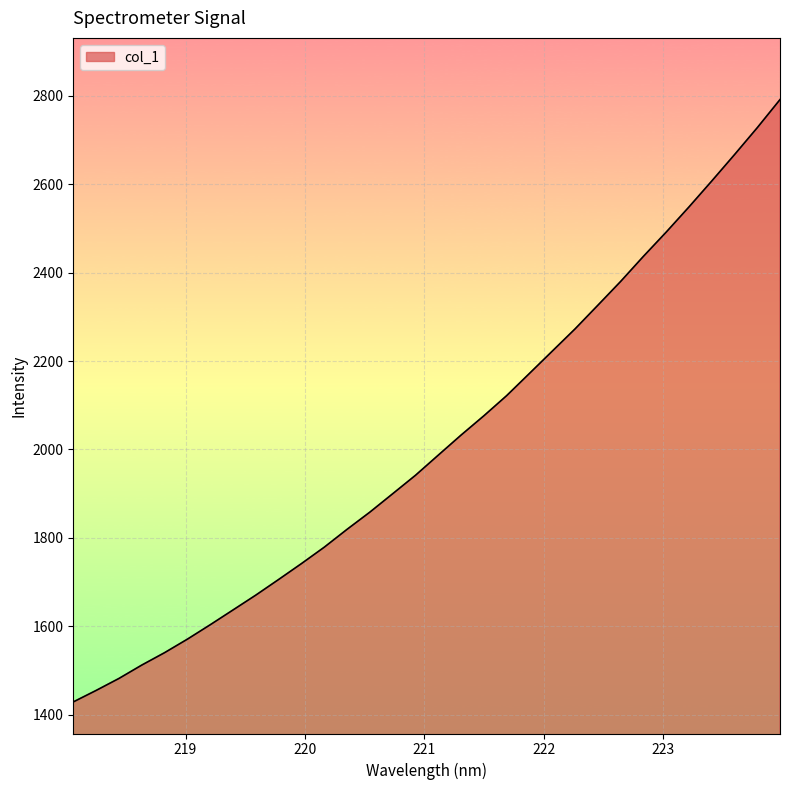

What is the difference between the second highest and minimum values?

1299.1